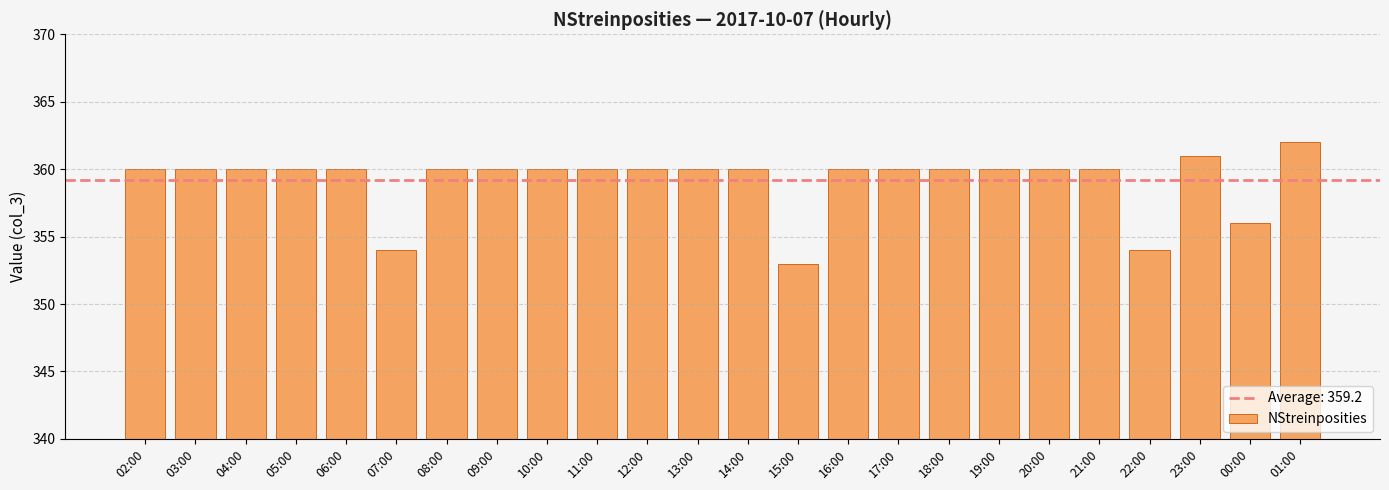

Reading right to left, extract all data points from this chart.

01:00=362	00:00=356	23:00=361	22:00=354	21:00=360	20:00=360	19:00=360	18:00=360	17:00=360	16:00=360	15:00=353	14:00=360	13:00=360	12:00=360	11:00=360	10:00=360	09:00=360	08:00=360	07:00=354	06:00=360	05:00=360	04:00=360	03:00=360	02:00=360